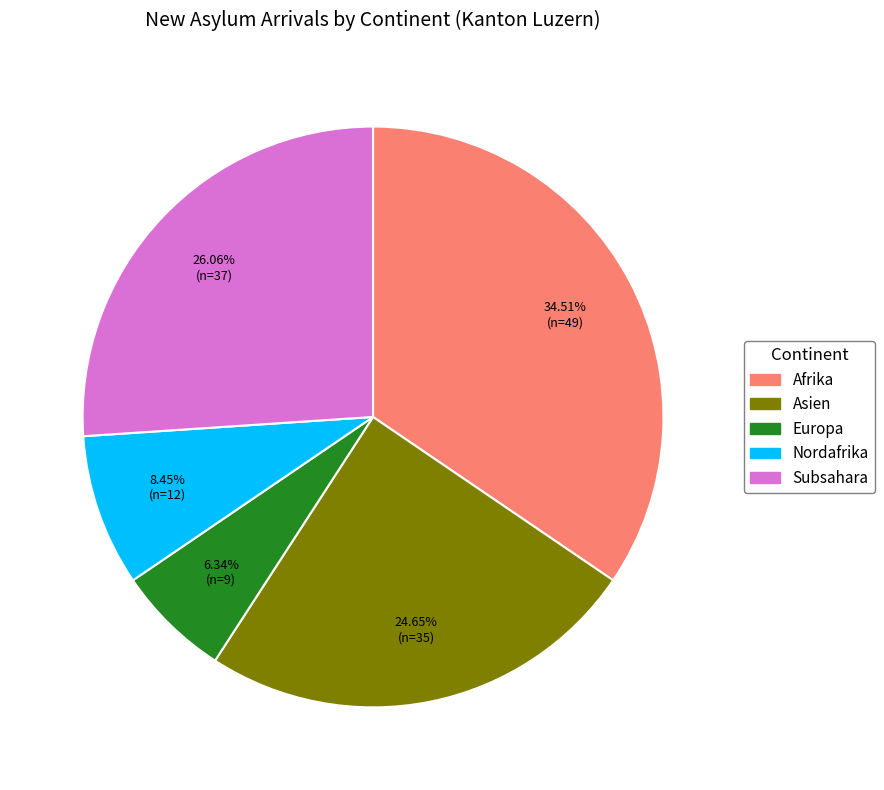

Is there a majority slice in this chart?

No